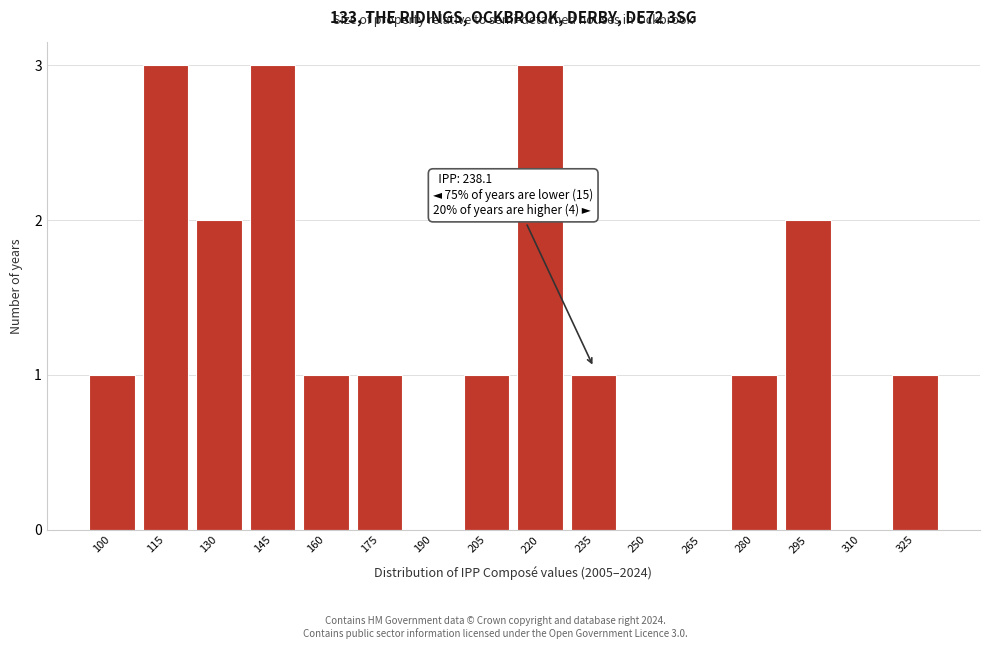

Reading left to right, transcribe all the data shown in this chart.

100=1	115=3	130=2	145=3	160=1	175=1	190=0	205=1	220=3	235=1	250=0	265=0	280=1	295=2	310=0	325=1